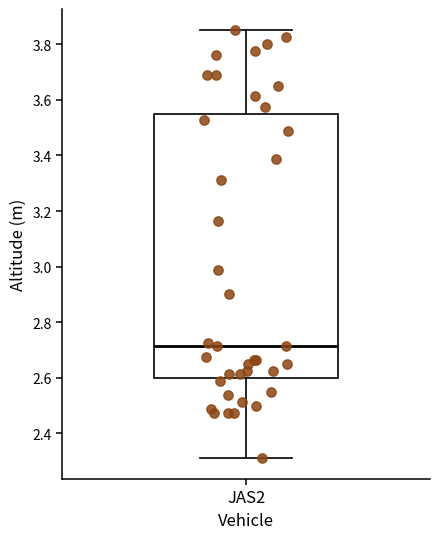

Where does the lower whisker of the box for JAS2 end on the y-axis? The values are not printed on the chart, so give them approximately, as read against the axis.

2.32